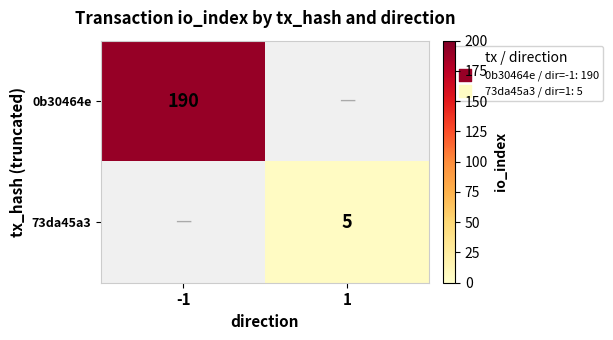

What is the greatest value displayed?

190.0